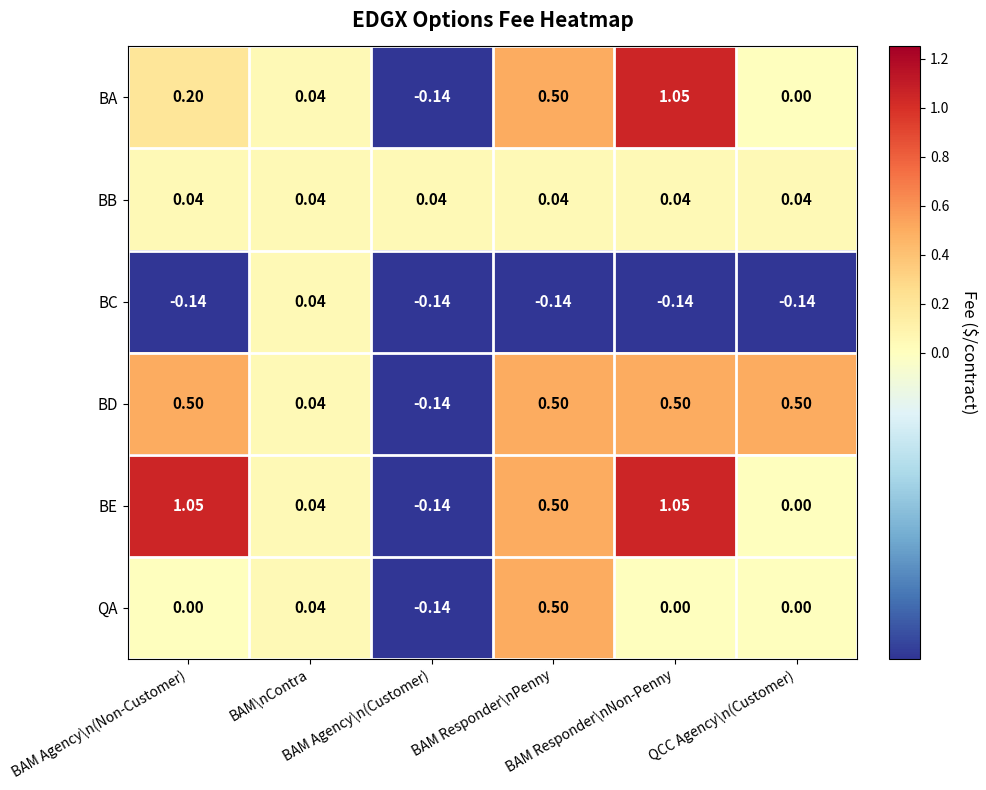

Count the number of categories in the chart.

6